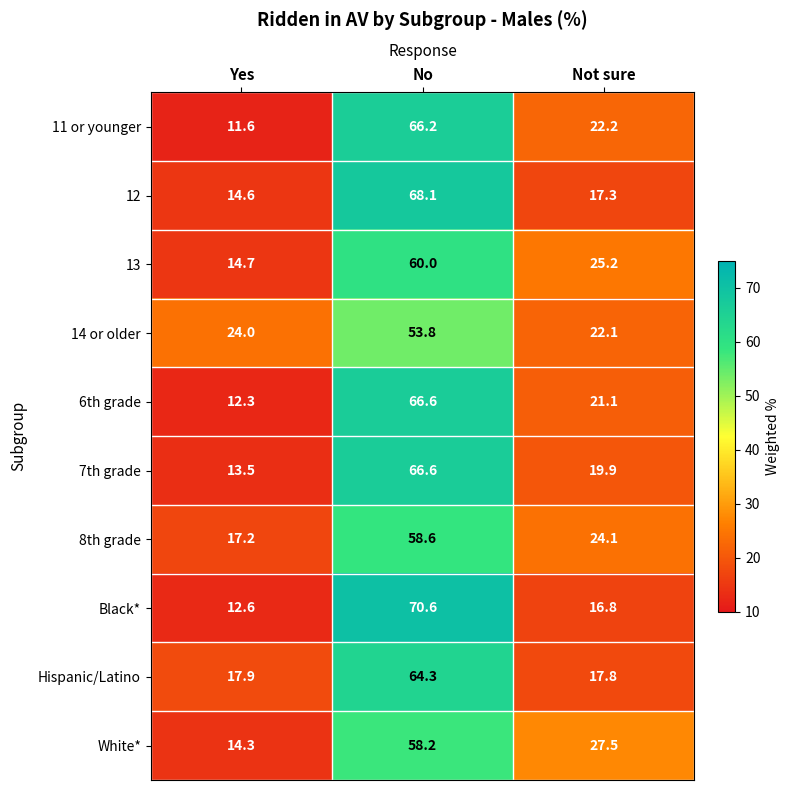

What is the approximate value of White* at Yes?

14.3